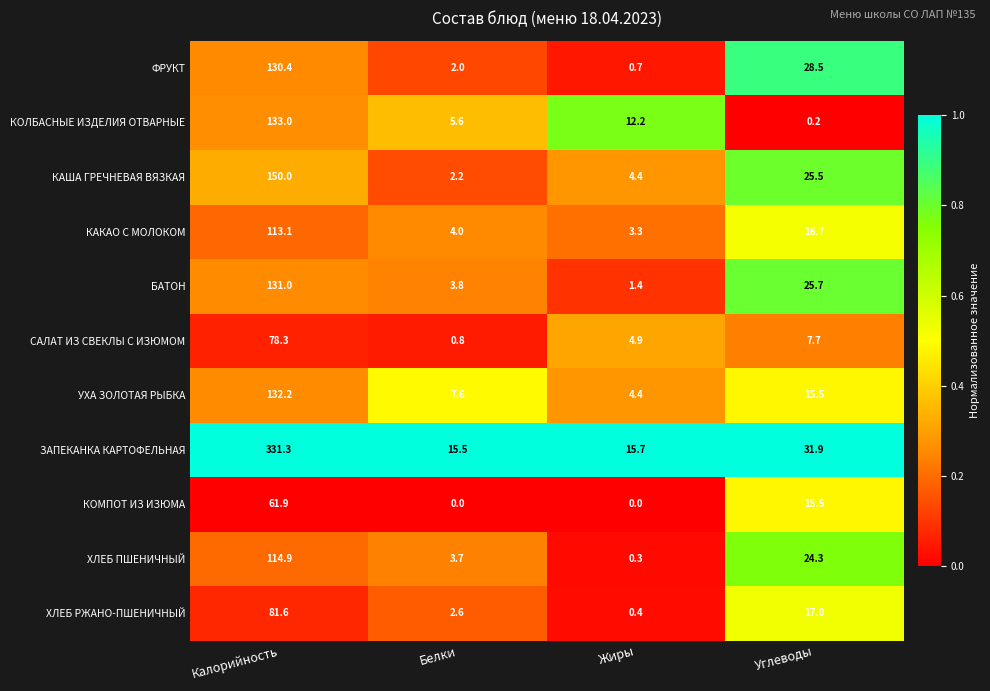

Which series changed the most between Калорийность and Жиры?

ЗАПЕКАНКА КАРТОФЕЛЬНАЯ